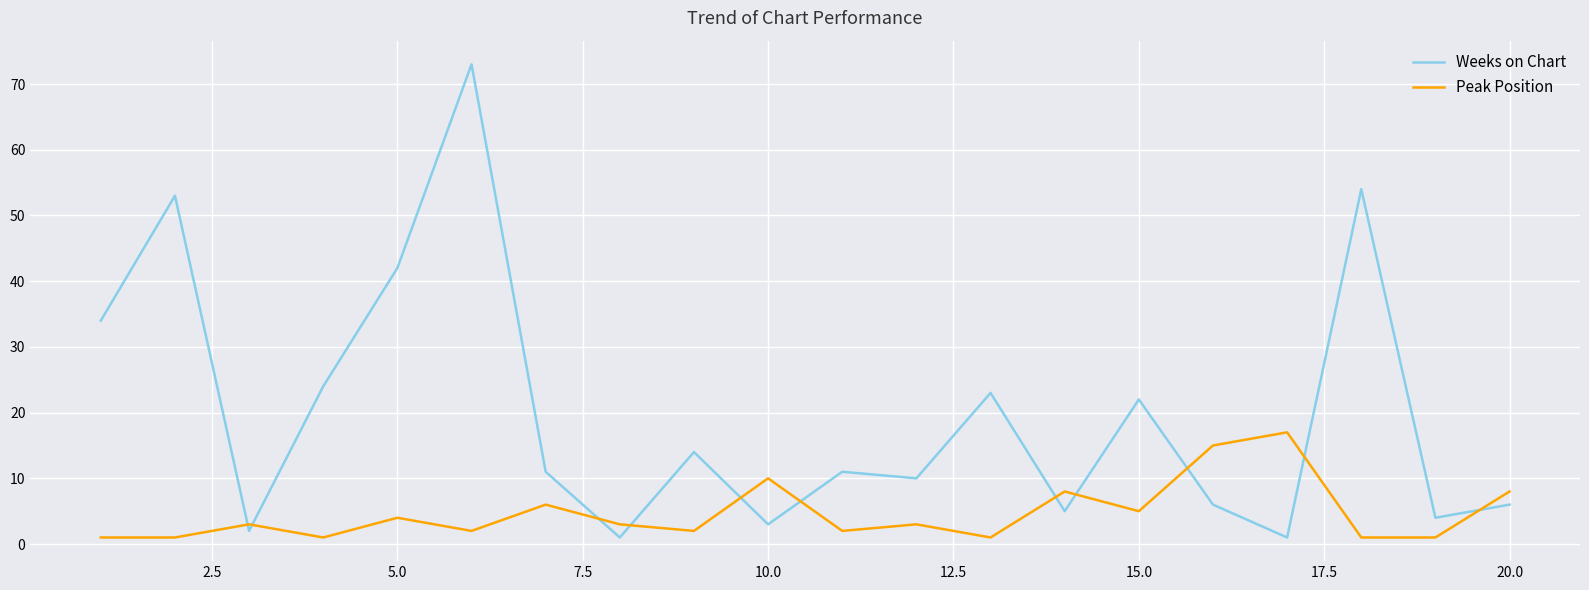

Reading left to right, extract all data points from this chart.

Weeks on Chart: 34	53	2	24	42	73	11	1	14	3	11	10	23	5	22	6	1	54	4	6
Peak Position: 1	1	3	1	4	2	6	3	2	10	2	3	1	8	5	15	17	1	1	8